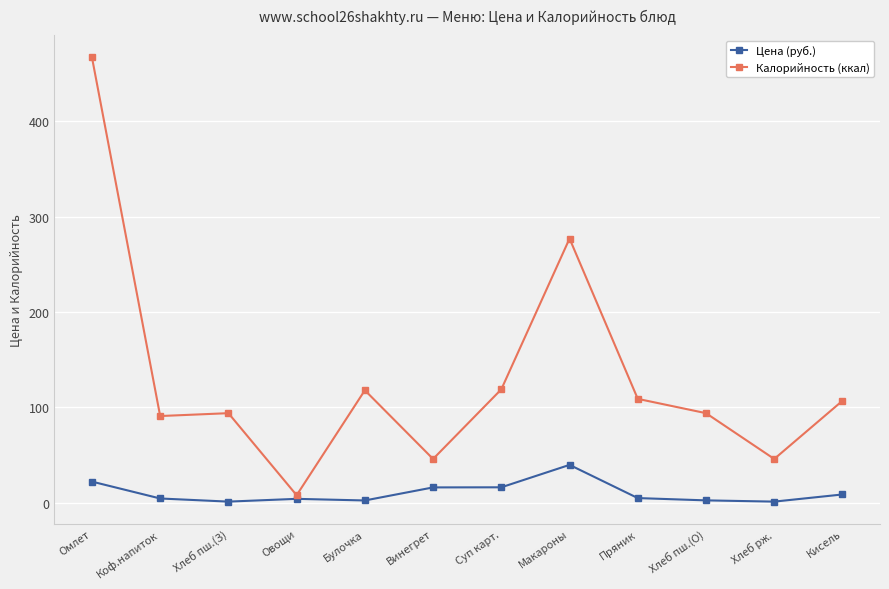

Which series has the largest range (max minus min)?

Калорийность (ккал)